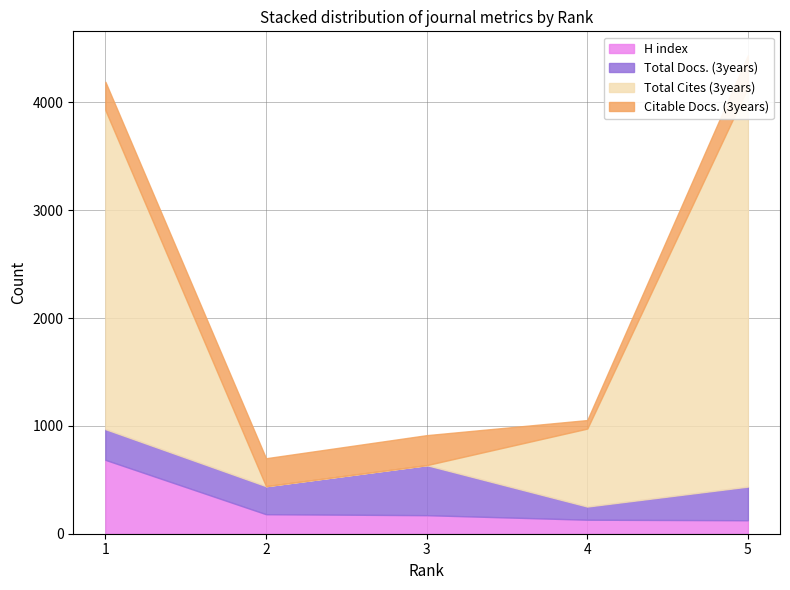

Which category has the highest value across all series?

5